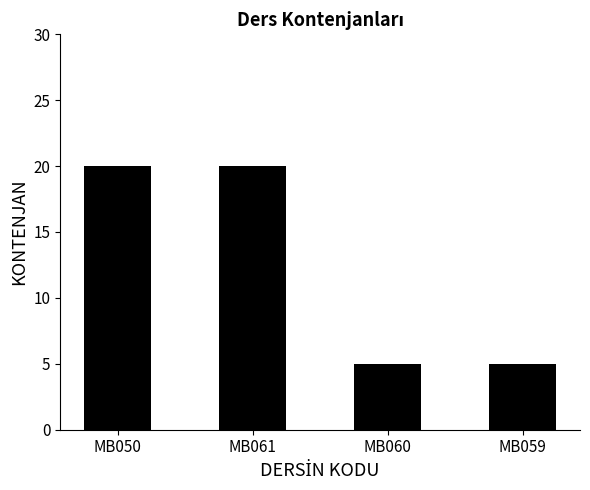

The chart shows a value of 8 at MB060. True or false?

False